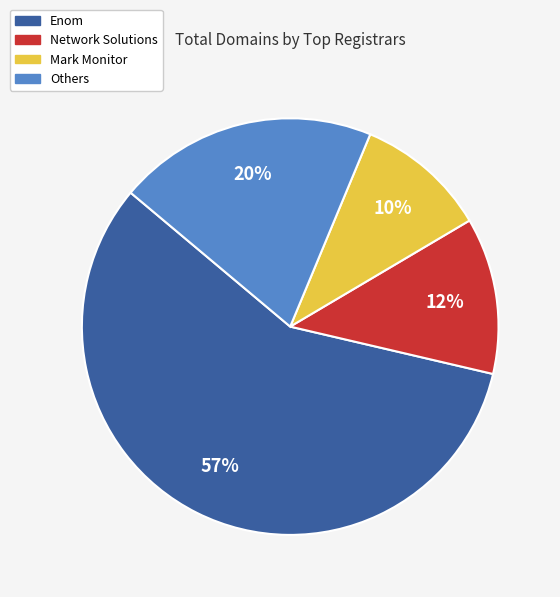

Rank the categories by value from lowest to highest.

Mark Monitor, Network Solutions, Others, Enom